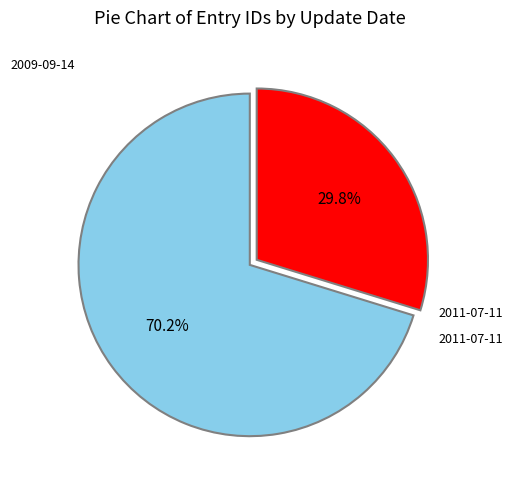

True or false: 2011-07-11 accounts for 30% of the total.

True